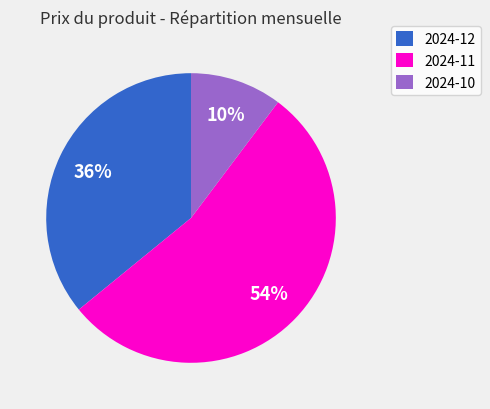

What is the smallest slice in the pie chart?

2024-10